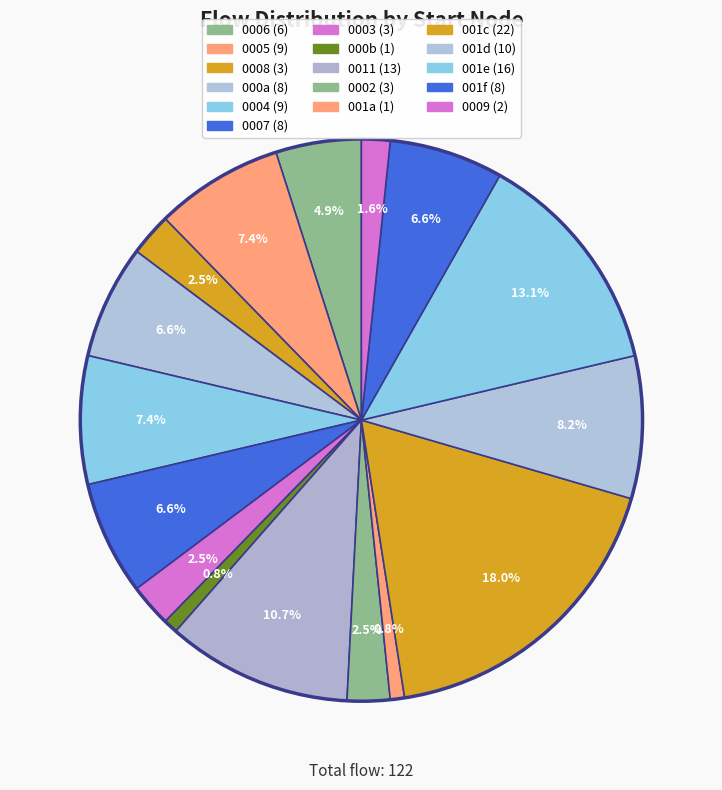

How many segments does this pie chart have?

16